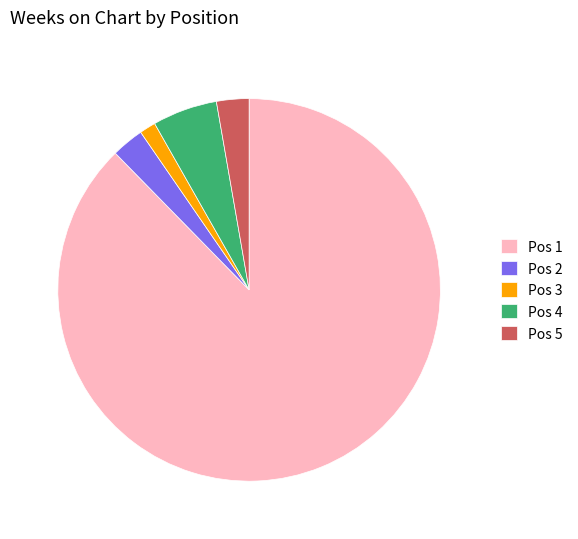

Which has a higher value, Pos 5 or Pos 1?

Pos 1